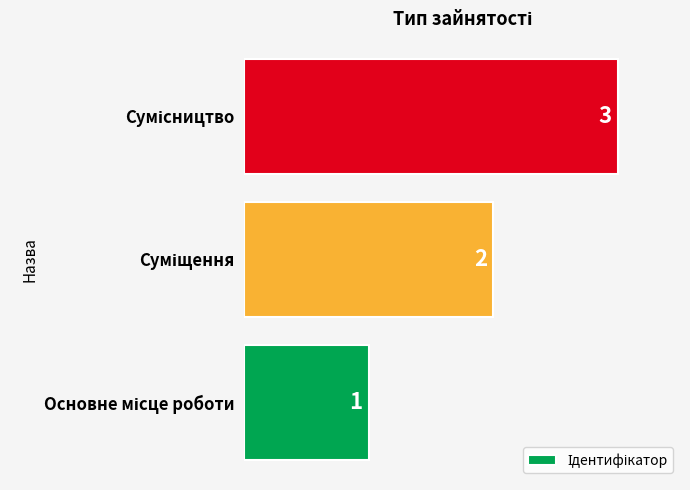

Are the bars grouped side by side (vs. stacked)?

No